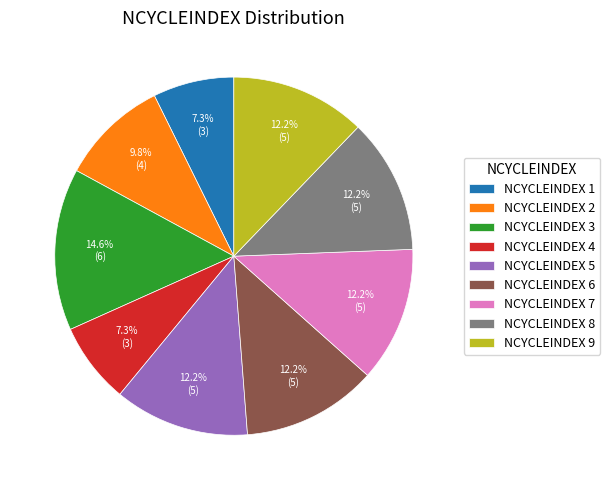

Is there a majority slice in this chart?

No